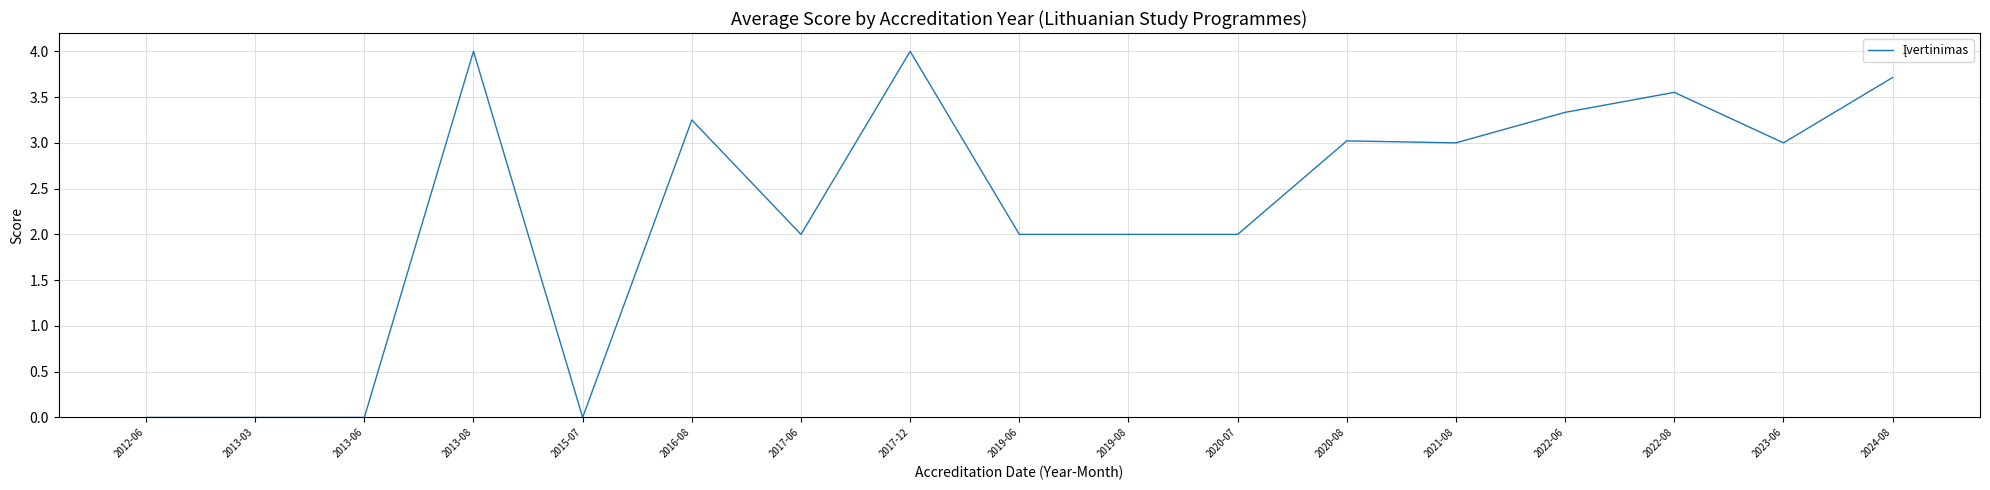

Between 2015-07 and 2017-12, which is larger?

2017-12